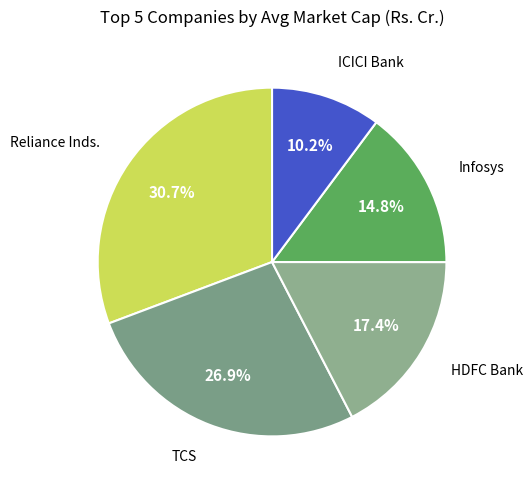

How many segments does this pie chart have?

5